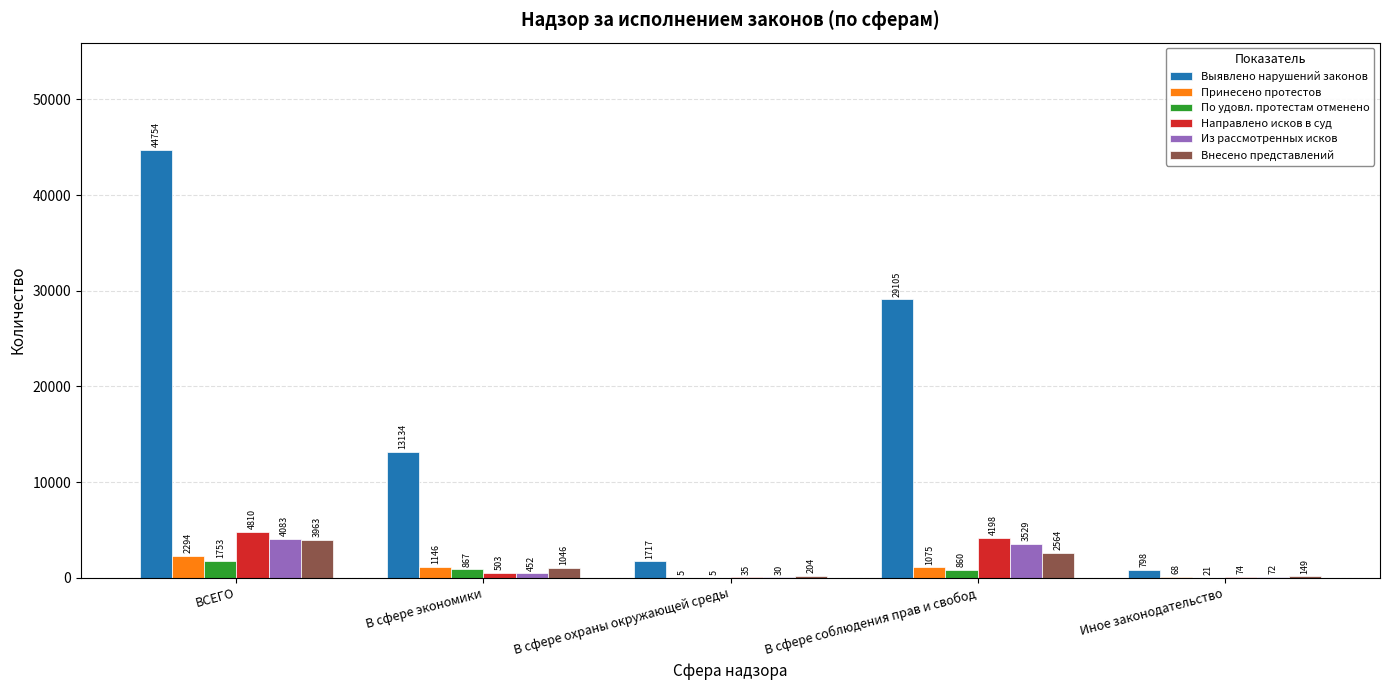

Which series changed the most between ВСЕГО and В сфере соблюдения прав и свобод?

Выявлено нарушений законов